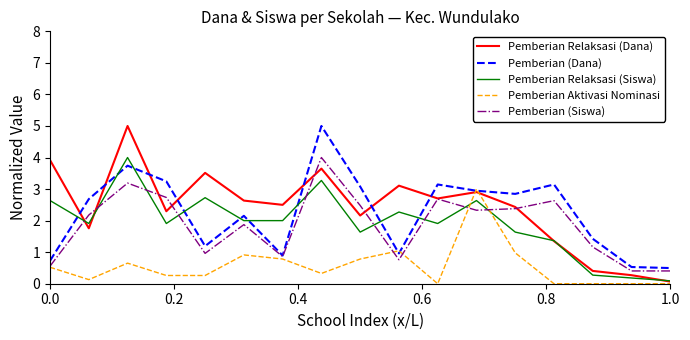

What is the lowest value of the Pemberian (Siswa) series?

0.4